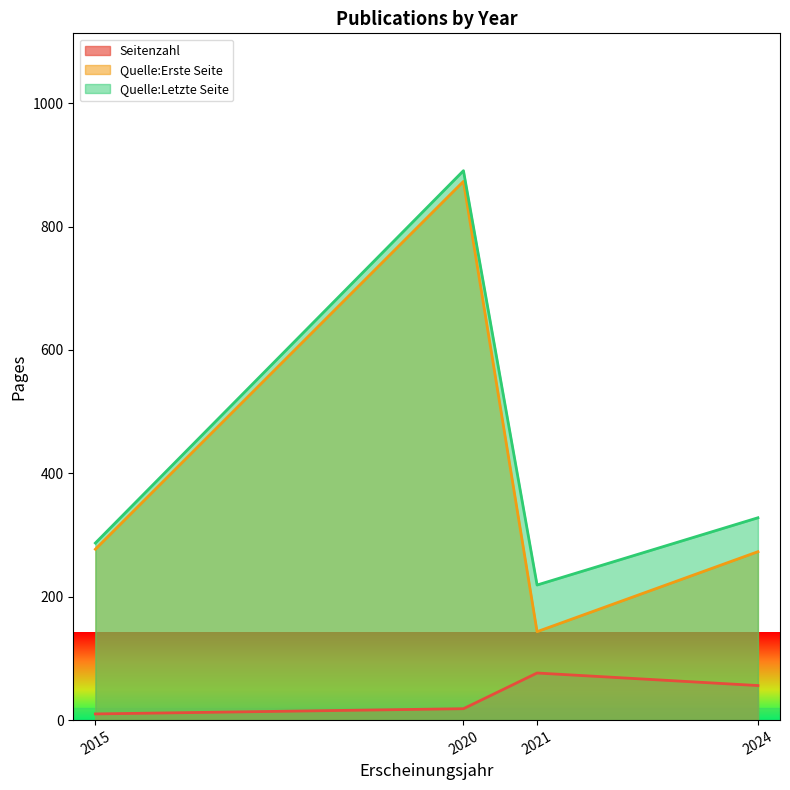

True or false: Seitenzahl and Quelle:Letzte Seite intersect in this chart.

False